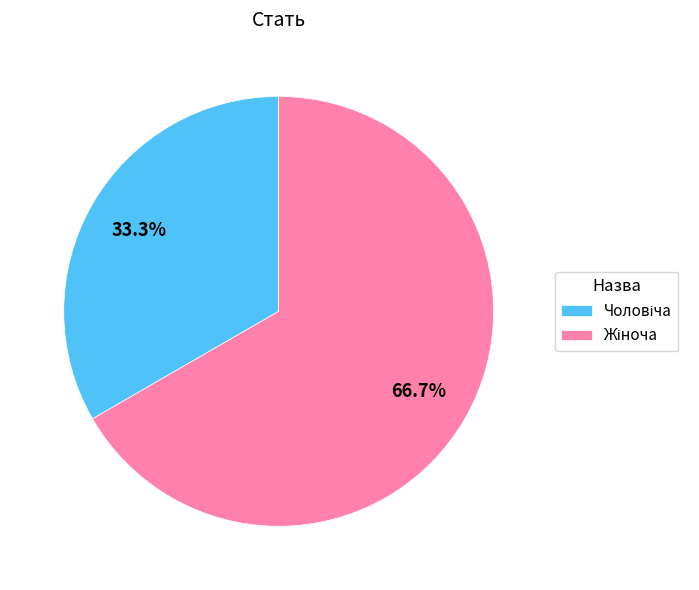

Count the number of slices in the pie.

2